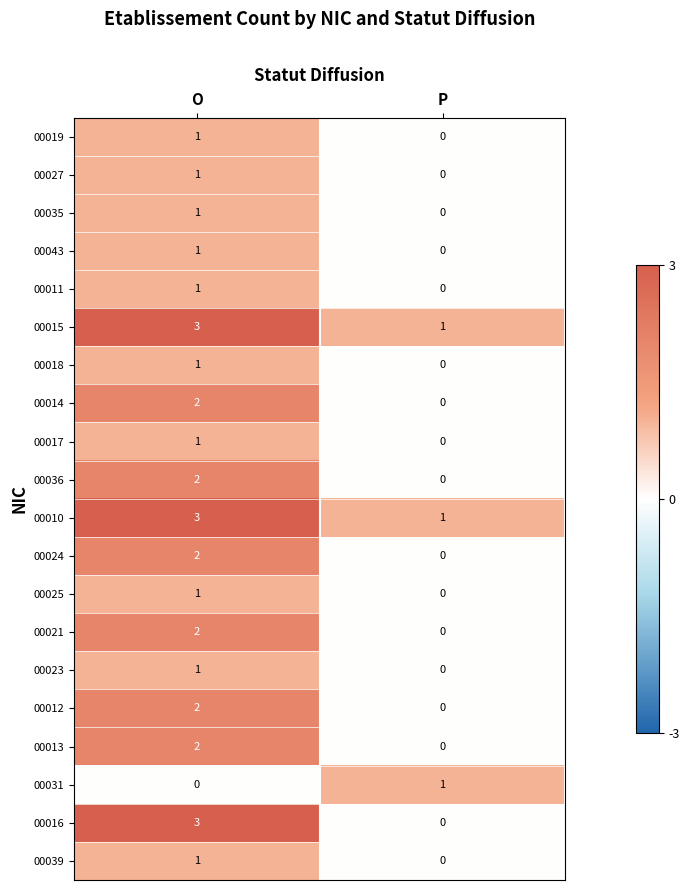

At which label does 00021 reach its peak?

O